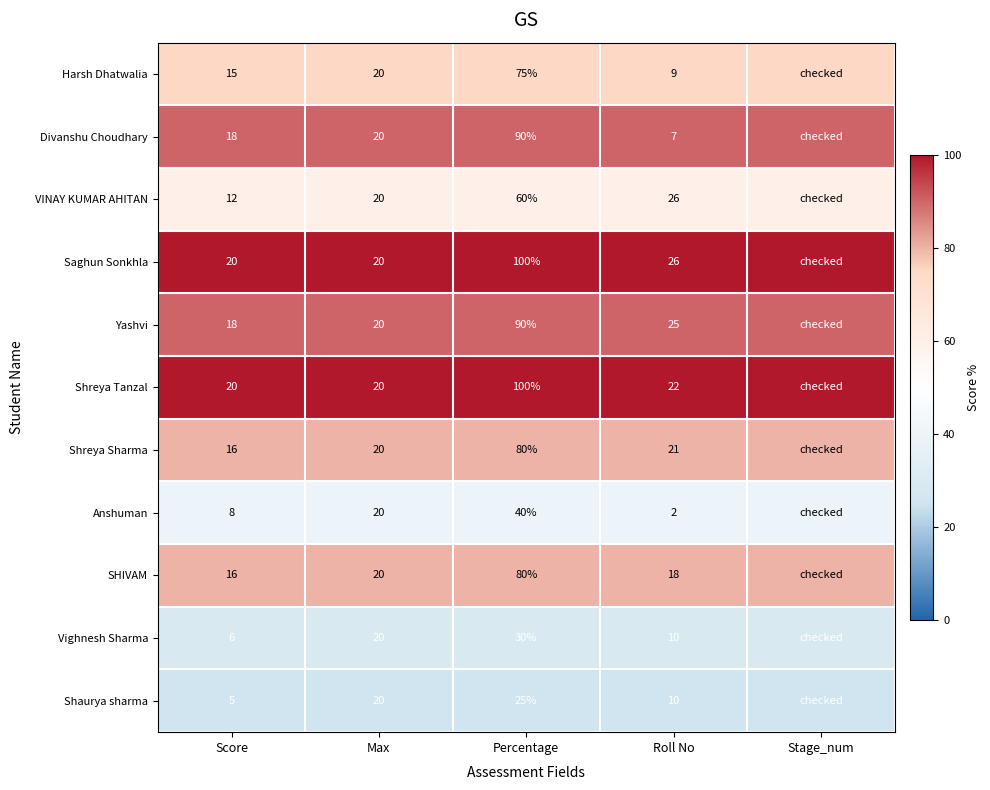

Is the value of Anshuman at Roll No greater than the value of VINAY KUMAR AHITAN at Roll No?

No